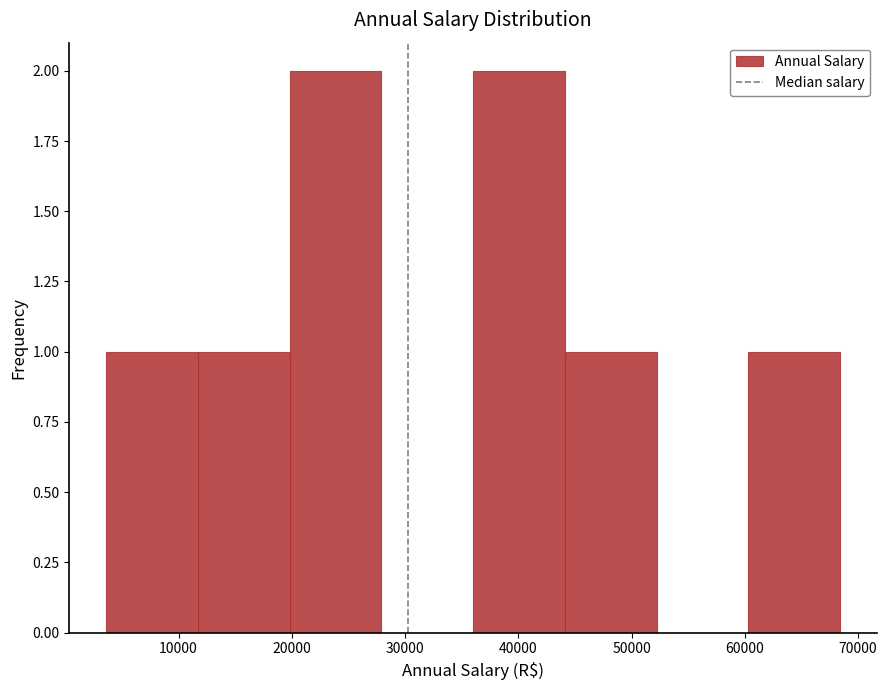

What is the height of the bar covering 36000 to 44100 on the x-axis? Neither the bar edges nor the heights are printed on the chart, so give them approximately, as read against the axes.

2